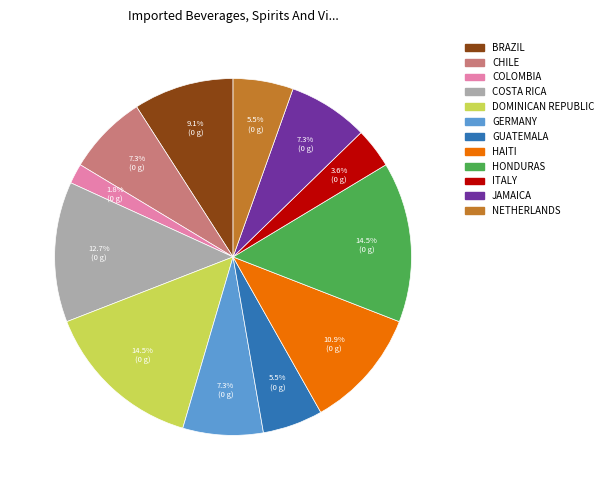

Combined, do CHILE and BRAZIL account for over 50%?

No